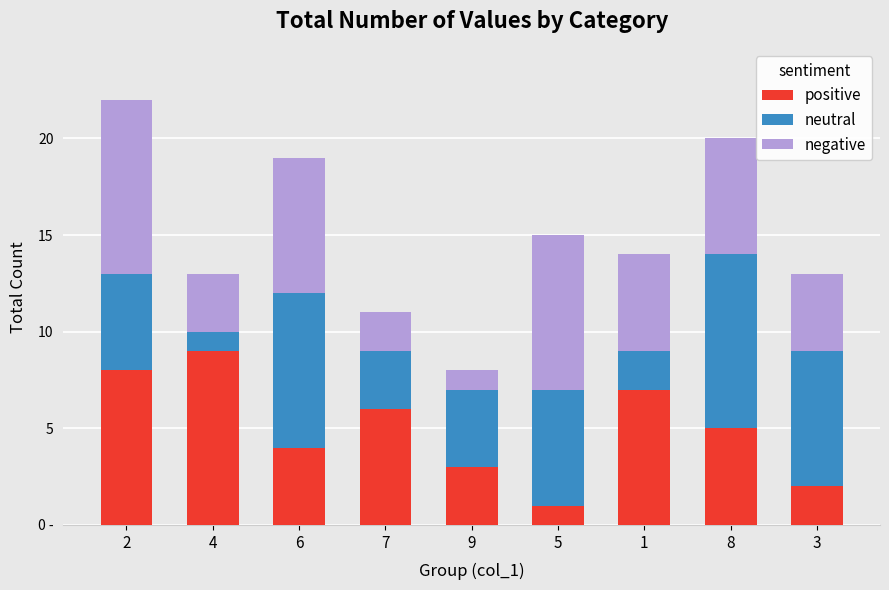

What is the total value across all series at 1?

14